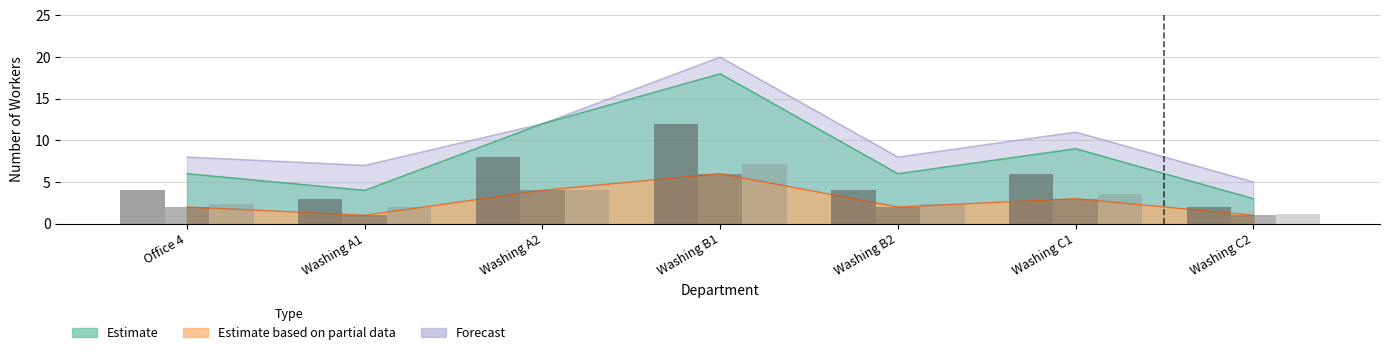

Which label corresponds to the largest value in the chart?

Washing B1